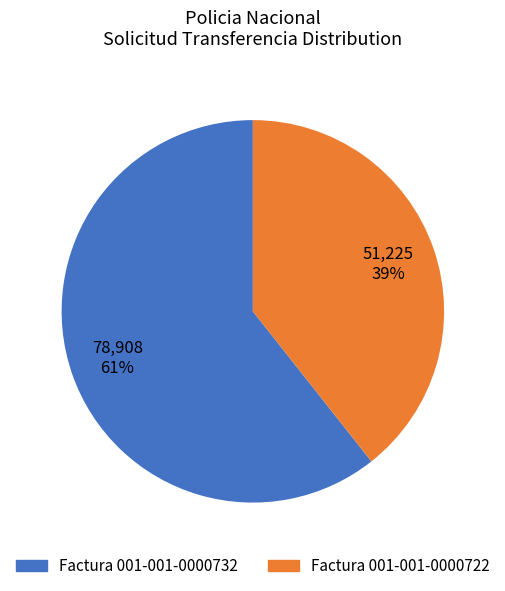

What is the largest slice in the pie chart?

Factura 001-001-0000732